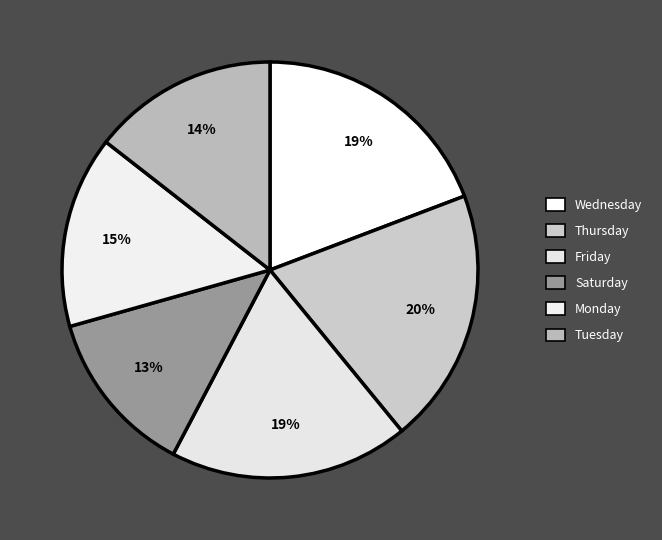

How many segments does this pie chart have?

6